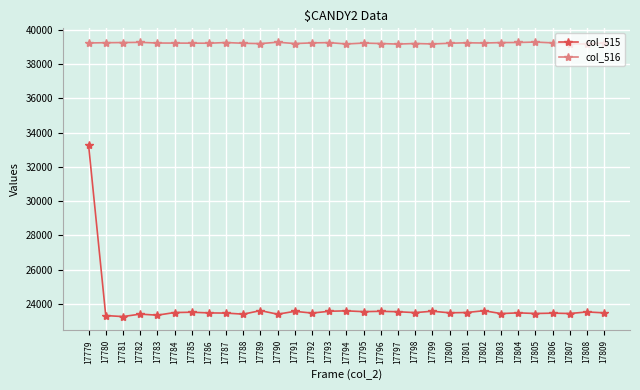

What is the maximum value shown in the chart?

39271